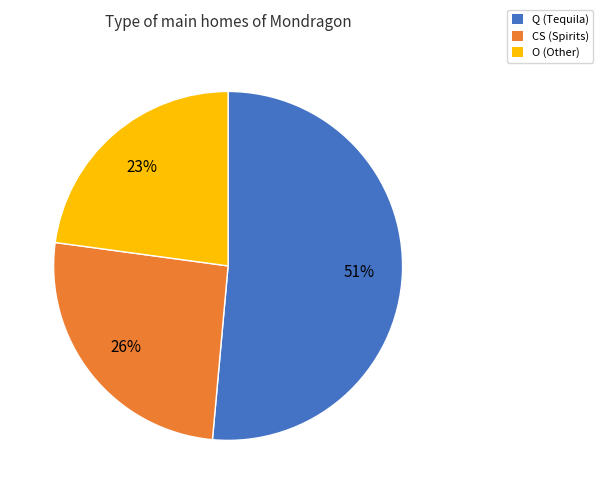

Does any single category account for the majority?

Yes